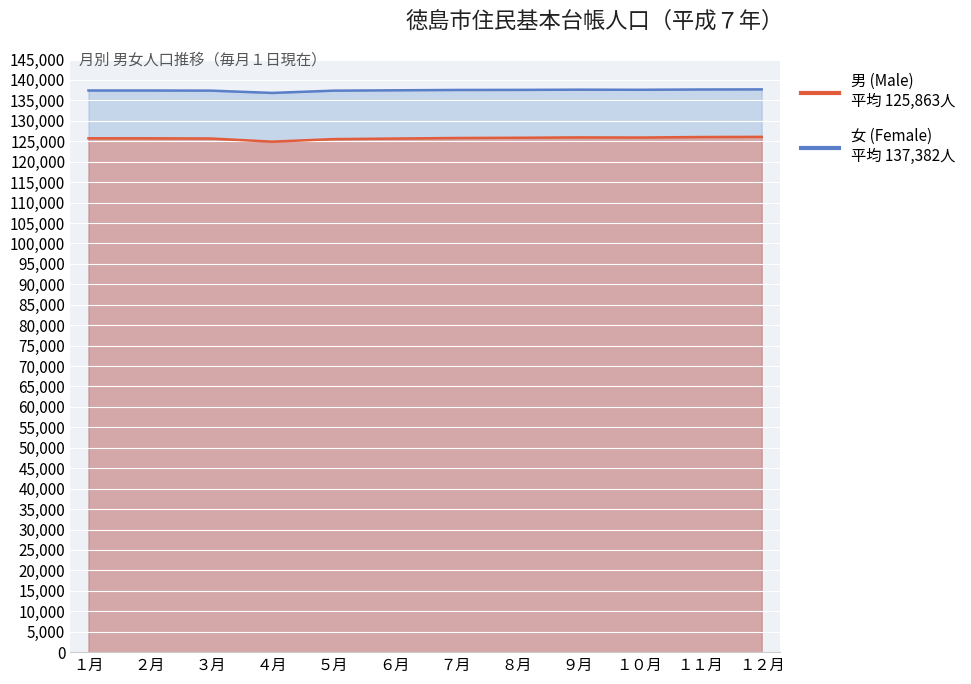

What is the difference between the maximum and minimum values in the 女 (Female) series?

864